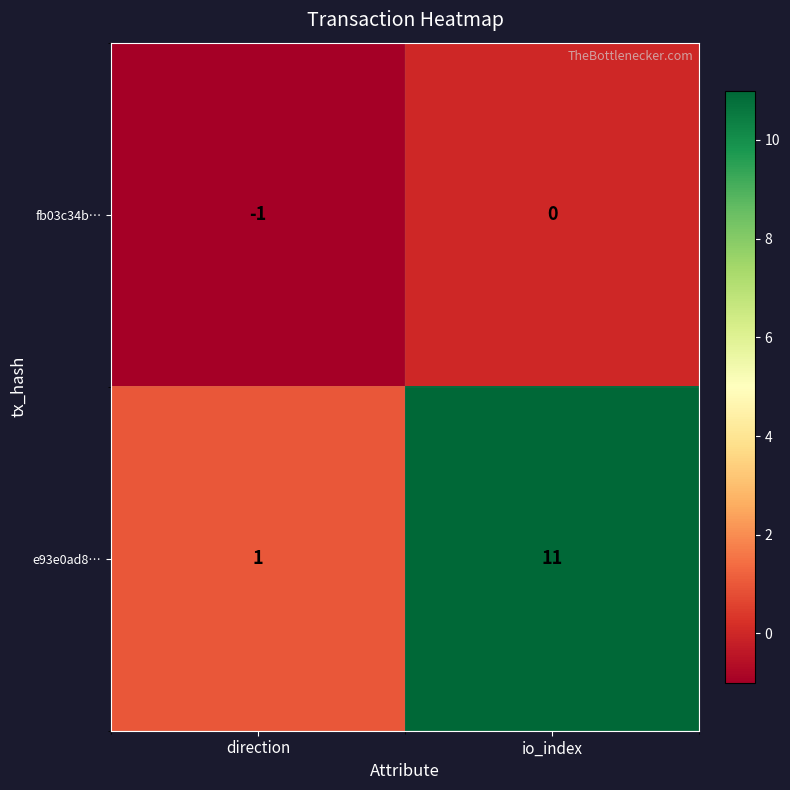

Which label corresponds to the largest value in the chart?

io_index